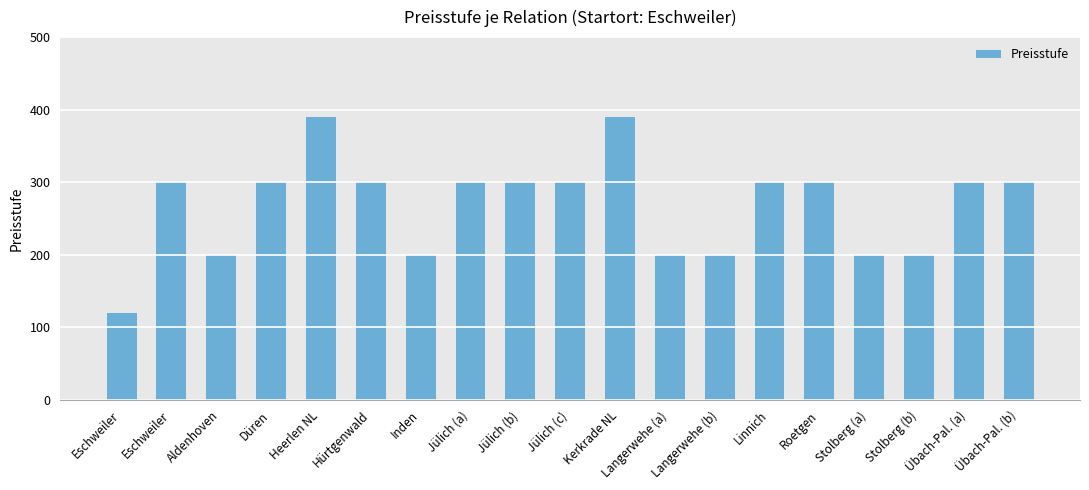

What is the ratio of the value at Eschweiler to the value at Eschweiler?

2.5